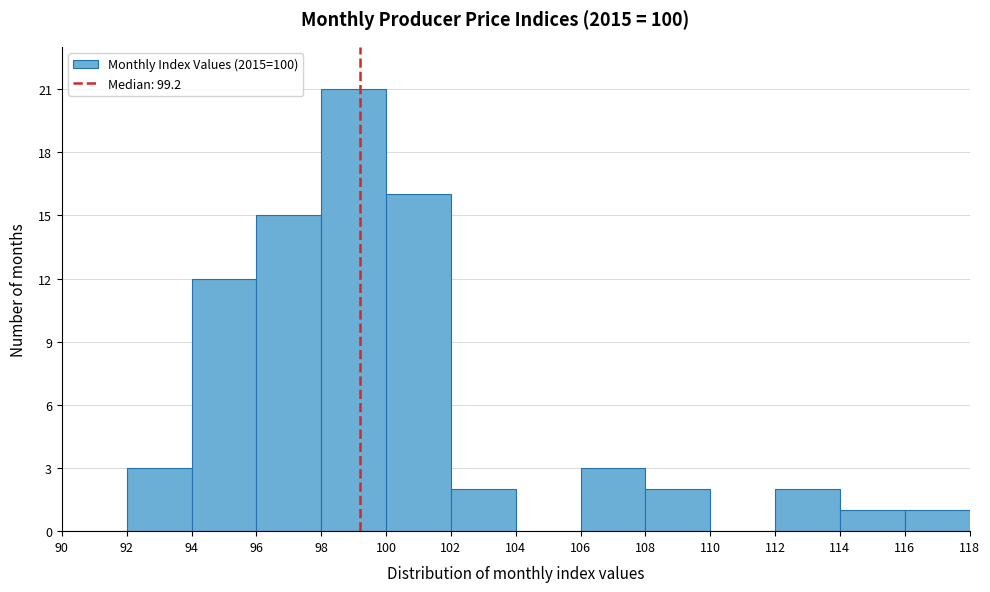

Reading left to right, transcribe this chart: for each bar, give the range it covers on the x-axis and its height. The values are not printed on the chart, so give them approximately, as read against the axis.

90 to 92: 0
92 to 94: 3
94 to 96: 12
96 to 98: 15
98 to 100: 21
100 to 102: 16
102 to 104: 2
104 to 106: 0
106 to 108: 3
108 to 110: 2
110 to 112: 0
112 to 114: 2
114 to 116: 1
116 to 118: 1